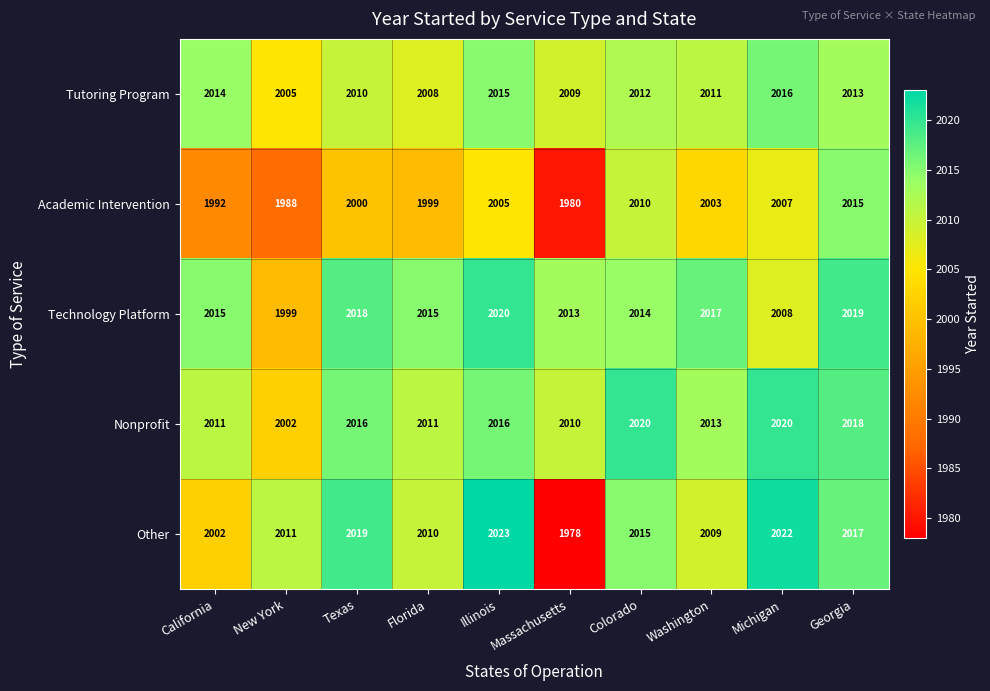

What is the greatest value displayed?

2023